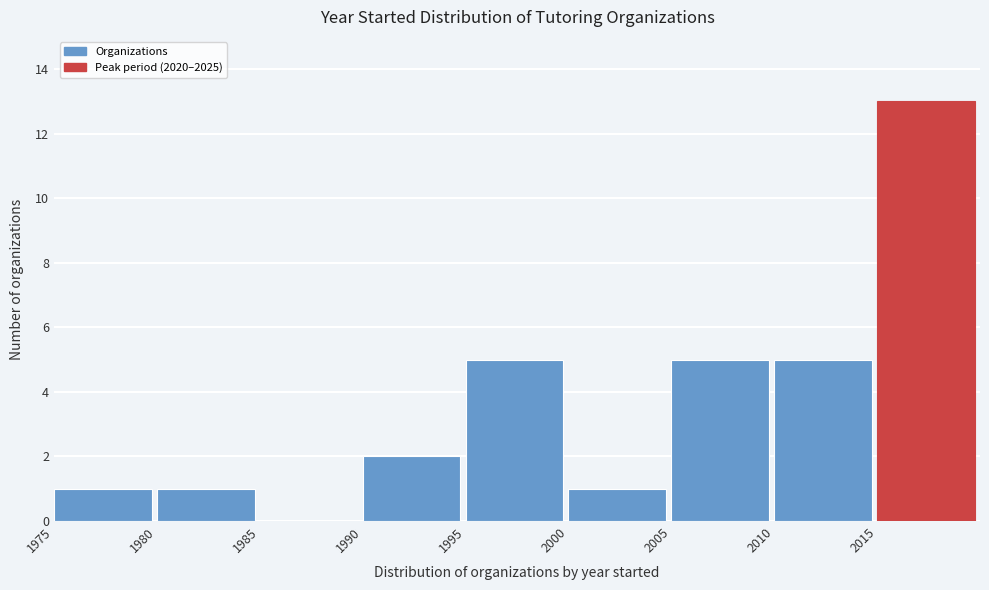

Which range on the x-axis has the tallest bar?

2015 to 2020